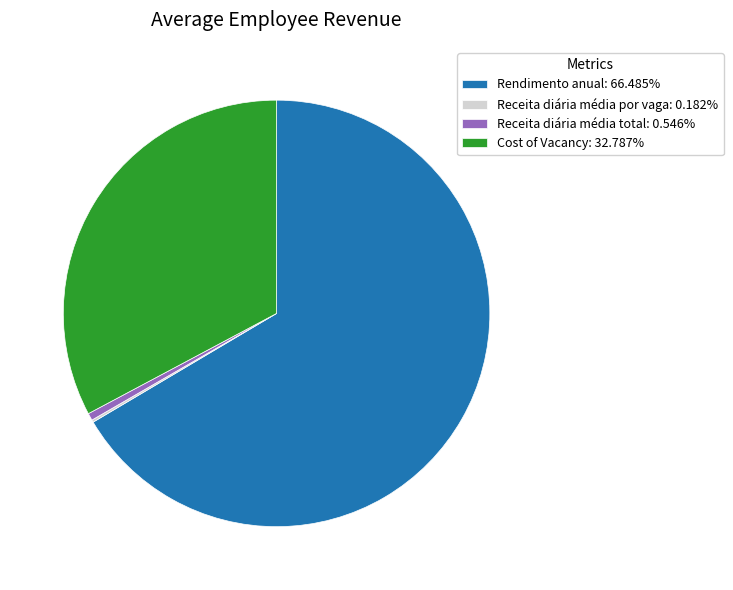

What is the majority slice?

Rendimento anual